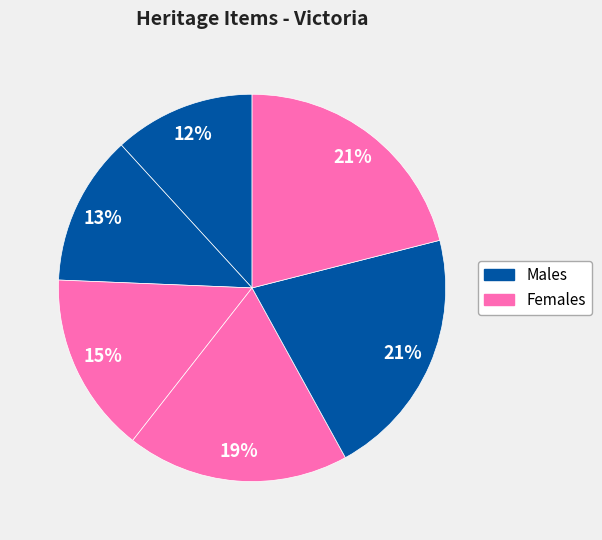

To the nearest percent, what is the average slice percentage?

17%